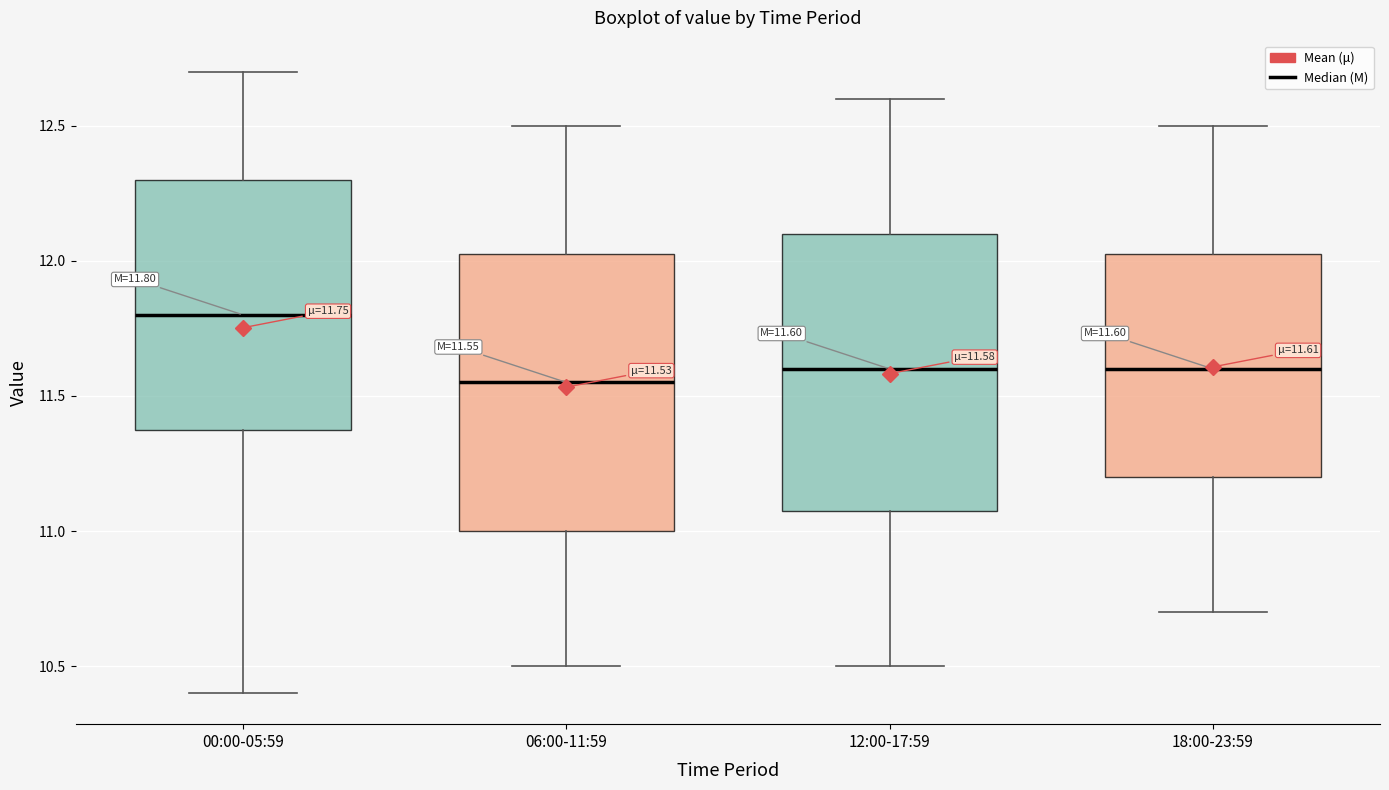

Which box's median line is the highest?

00:00-05:59